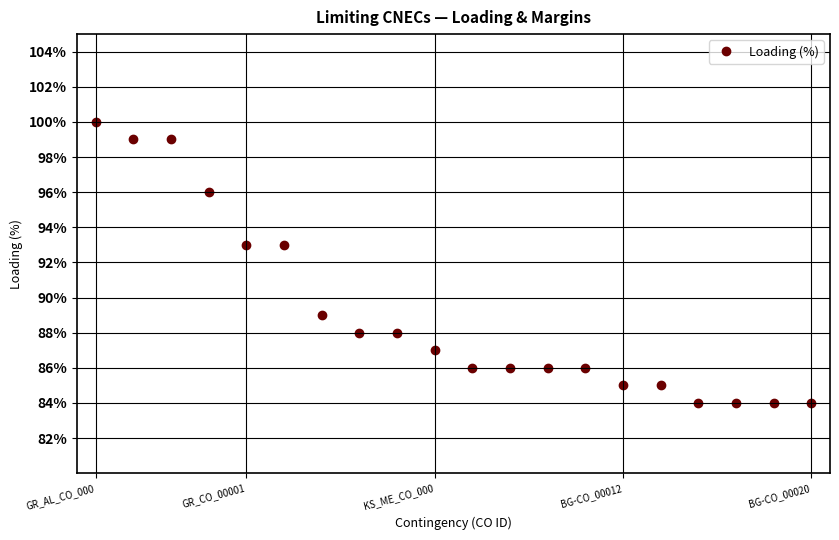

What is the value of the 7th point from the left?

89